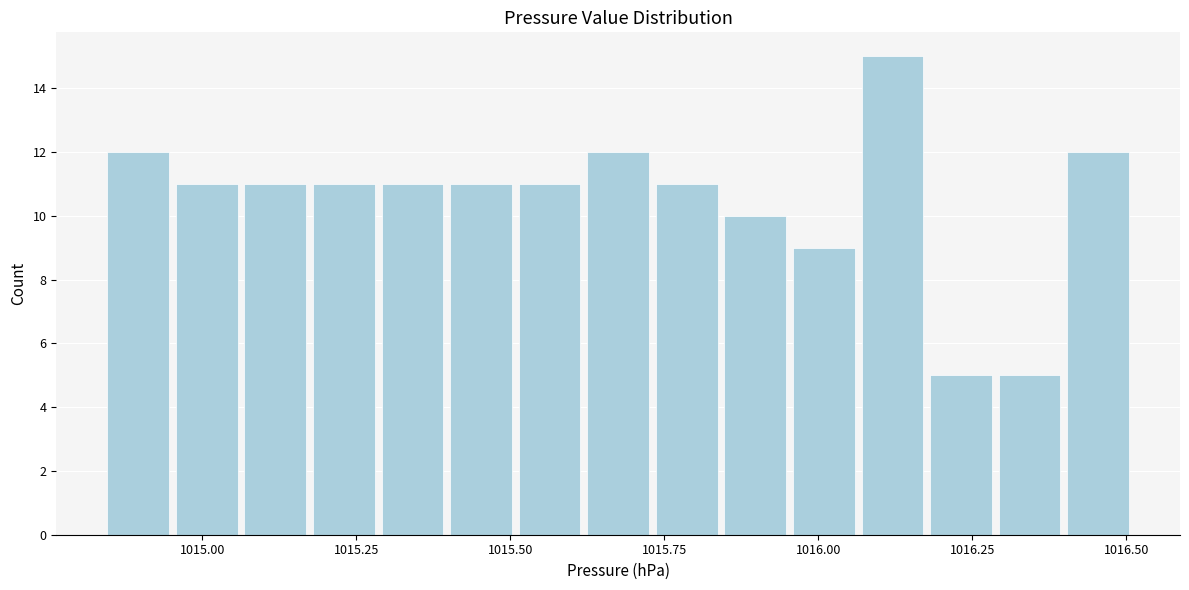

Around what value on the x-axis is the tallest bar? Give the approximate position of its centre, as read against the axis.

1016.10